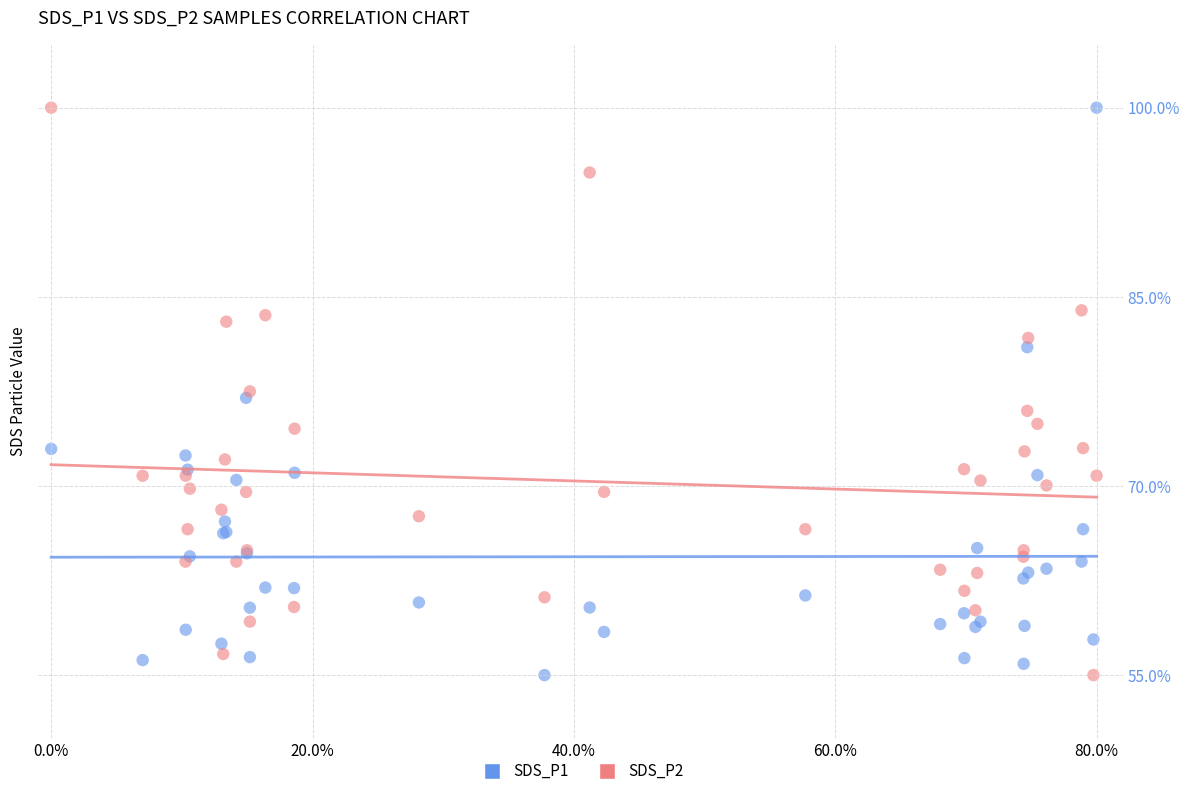

What is the X range (max minus min) for the scatter plot?

0.8